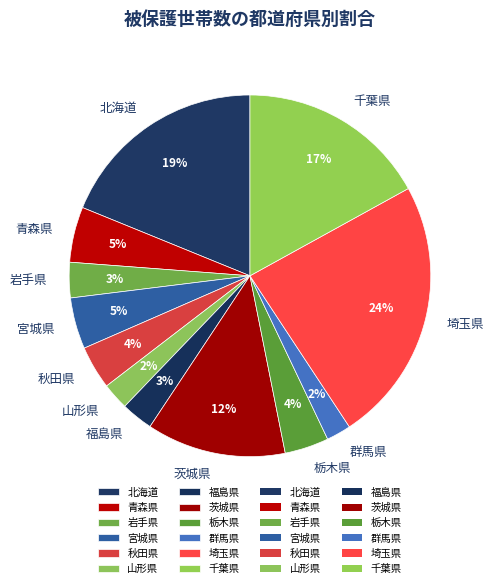

To the nearest percent, what is the combined percentage of 青森県 and 岩手県?

8%